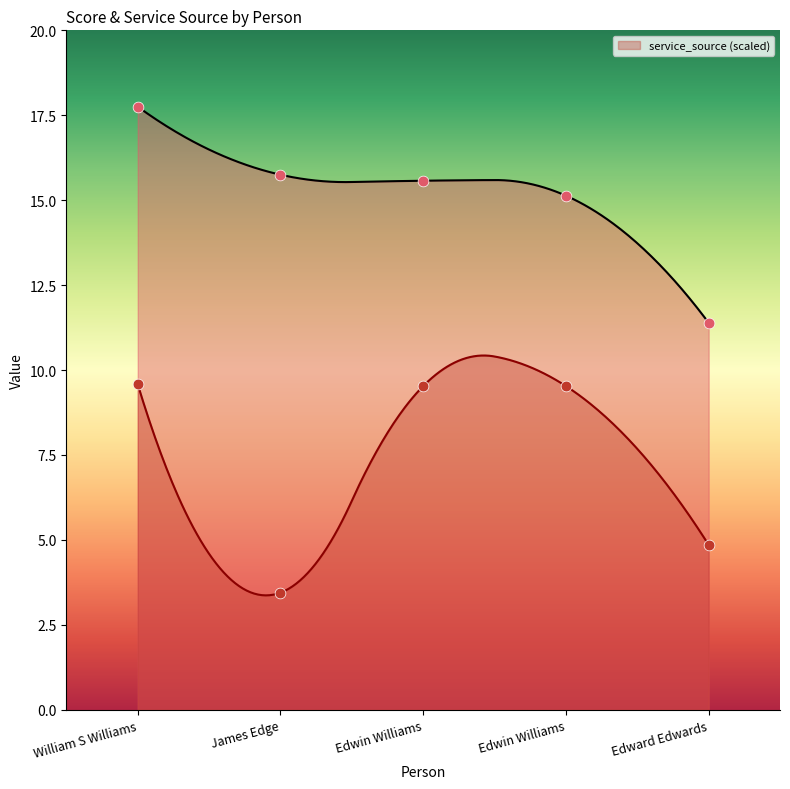

At how many categories does at least one series exceed 8?

5